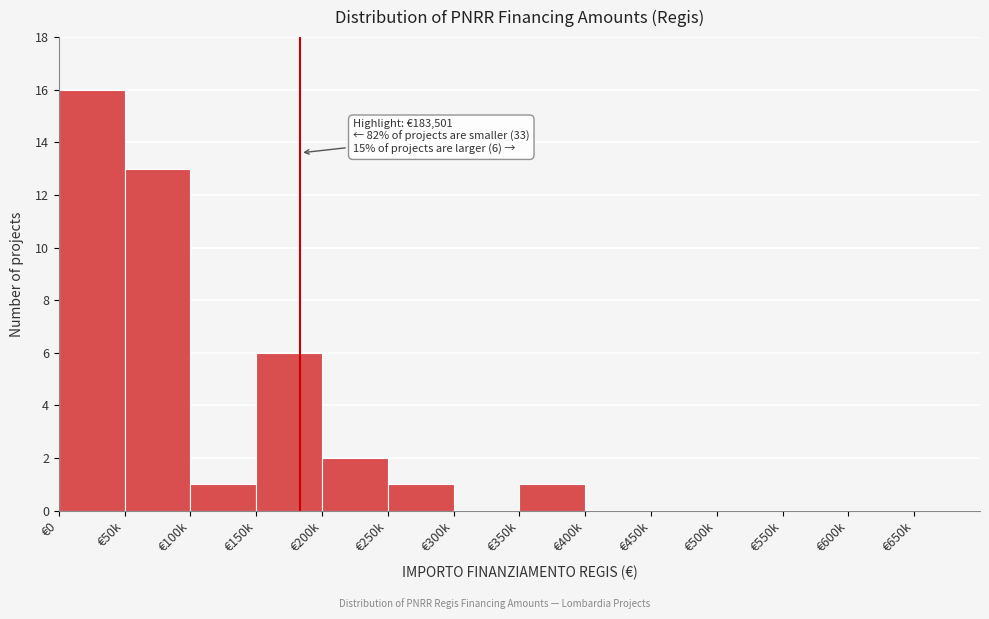

Reading right to left, list all the values displayed in this chart.

€650k=0	€600k=0	€550k=0	€500k=0	€450k=0	€400k=0	€350k=1	€300k=0	€250k=1	€200k=2	€150k=6	€100k=1	€50k=13	€0=16